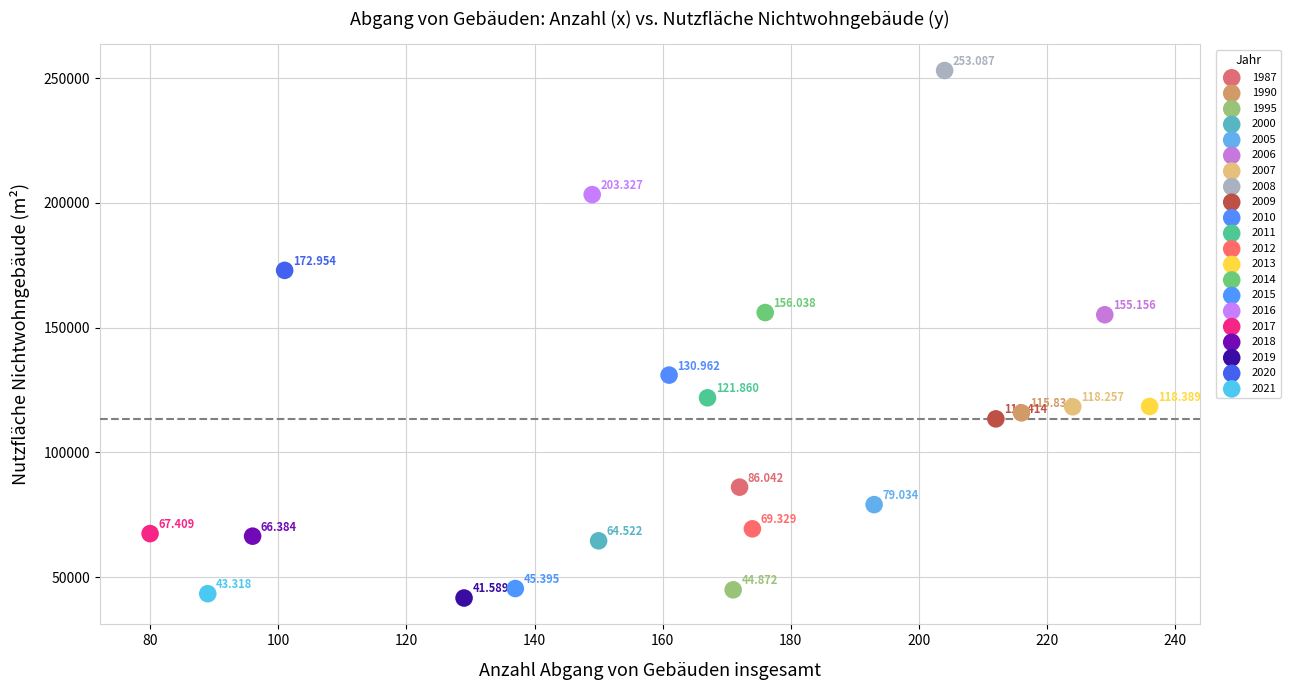

What are all the series names shown in the legend?

1987, 1990, 1995, 2000, 2005, 2006, 2007, 2008, 2009, 2010, 2011, 2012, 2013, 2014, 2015, 2016, 2017, 2018, 2019, 2020, 2021